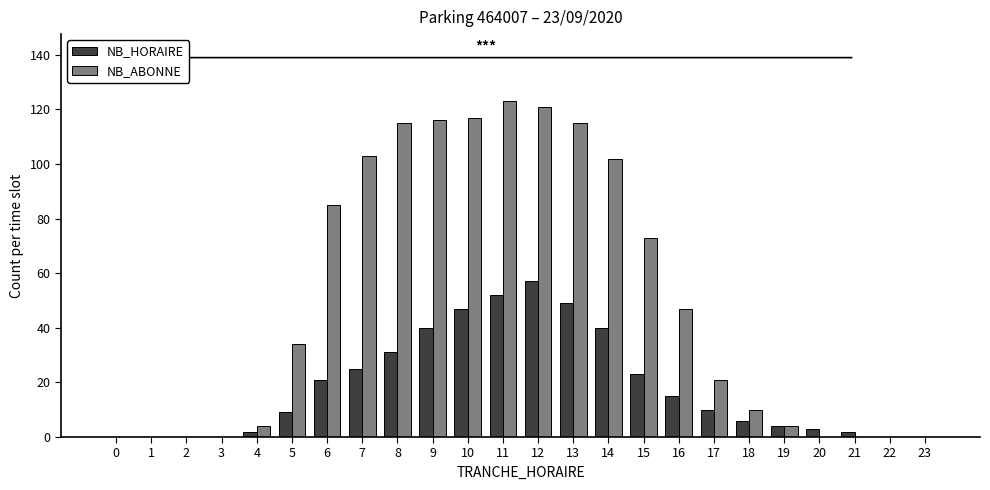

Which series changed the most between 11 and 21?

NB_ABONNE